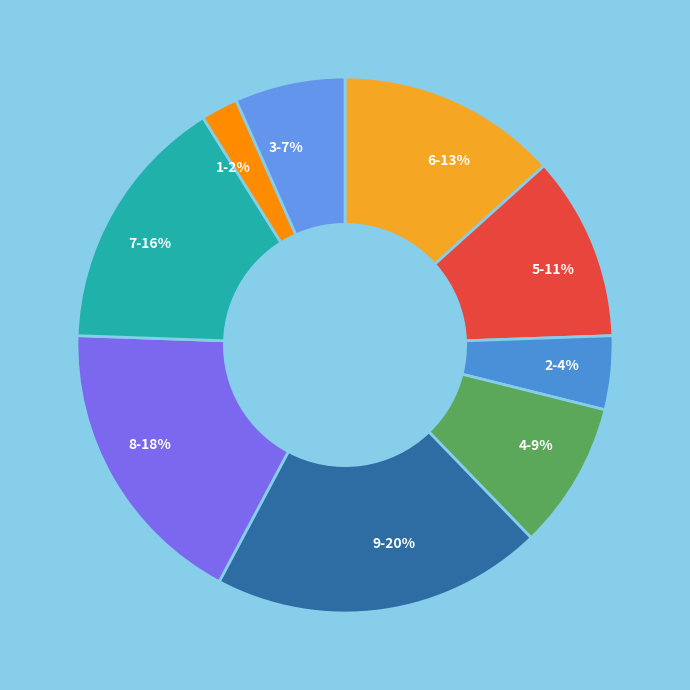

The 9-20% slice represents 29% of the pie. True or false?

False